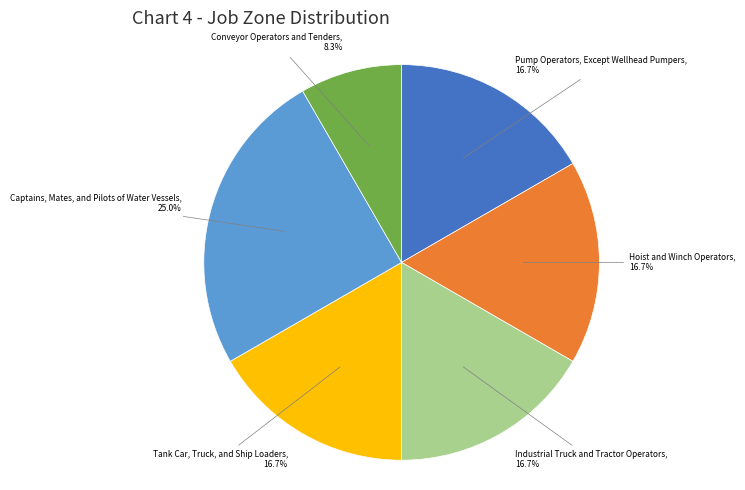

Does any single category account for the majority?

No